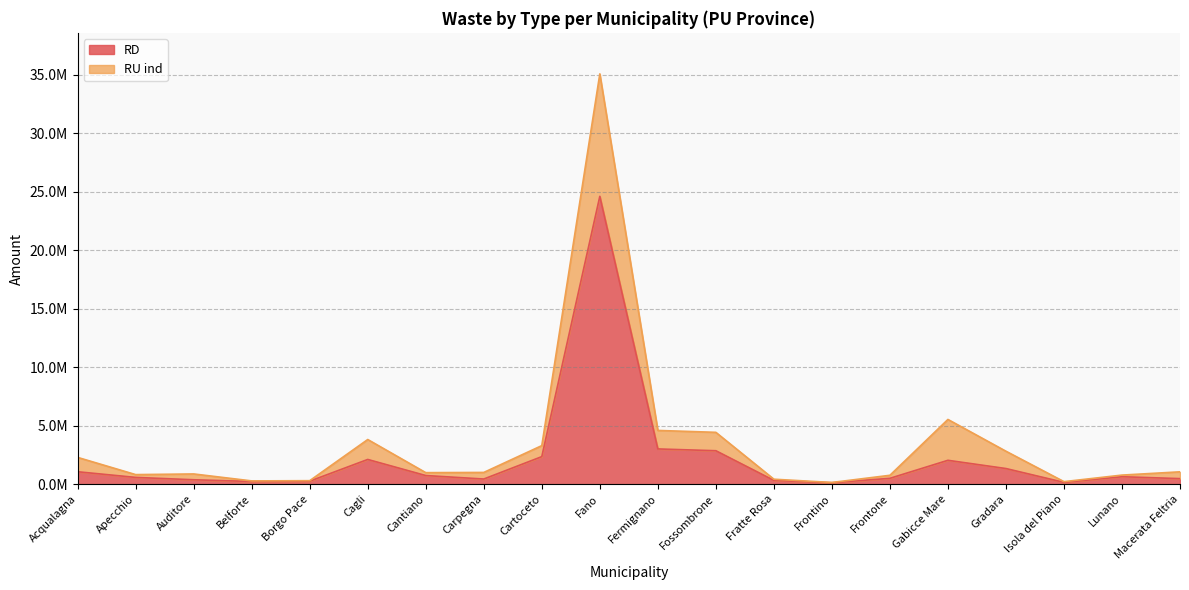

Between Fratte Rosa and Gradara, which is larger?

Gradara